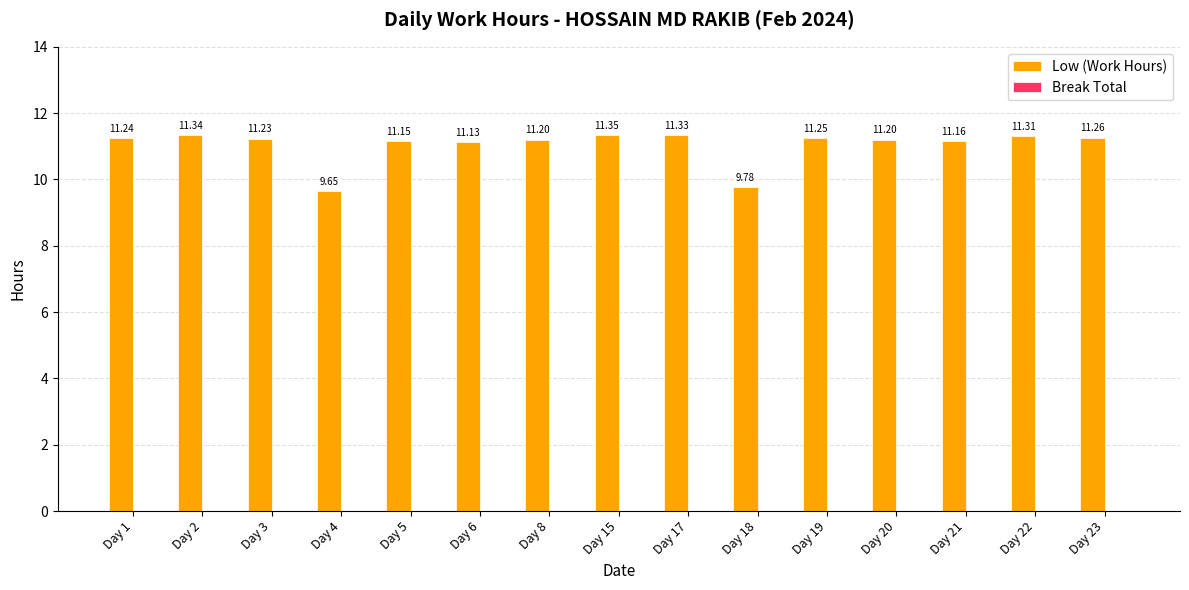

What is the change in value from Day 1 to Day 2?

+0.1